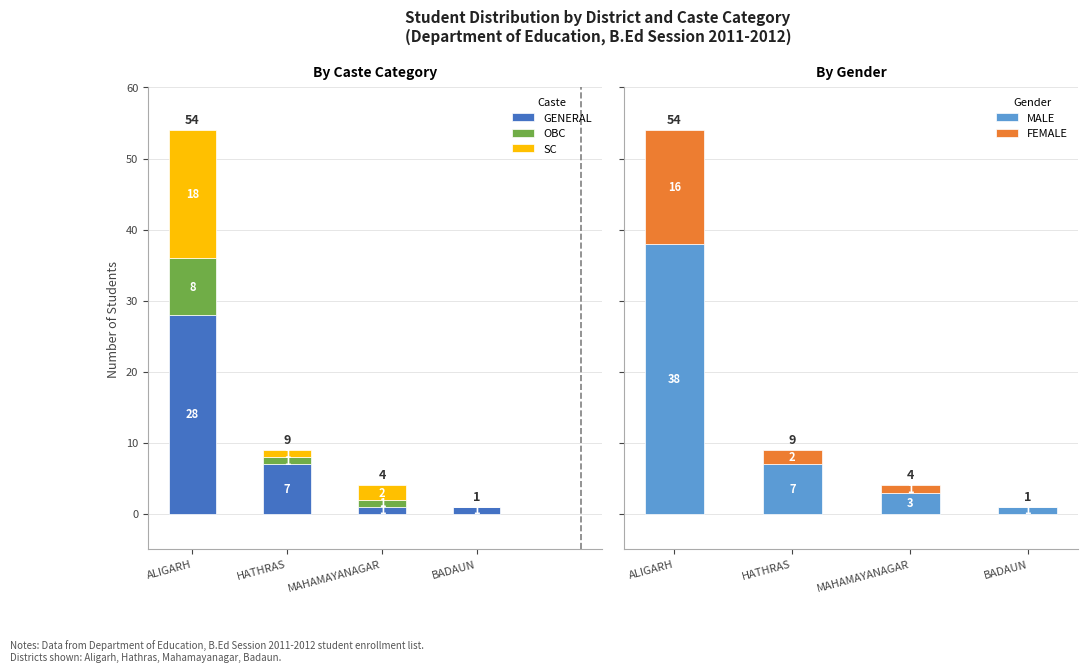

At which label is GENERAL closest to 14?

HATHRAS